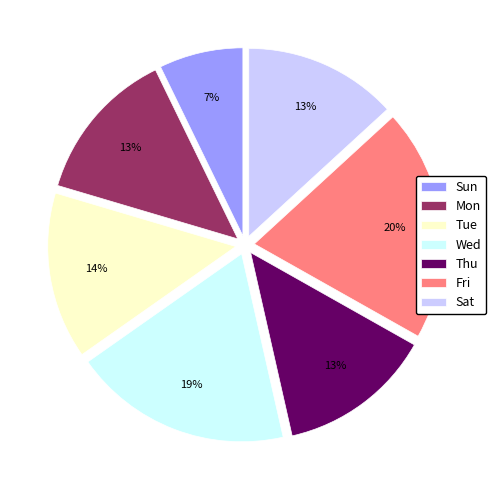

Do Wed and Fri together represent more than half of the pie?

No